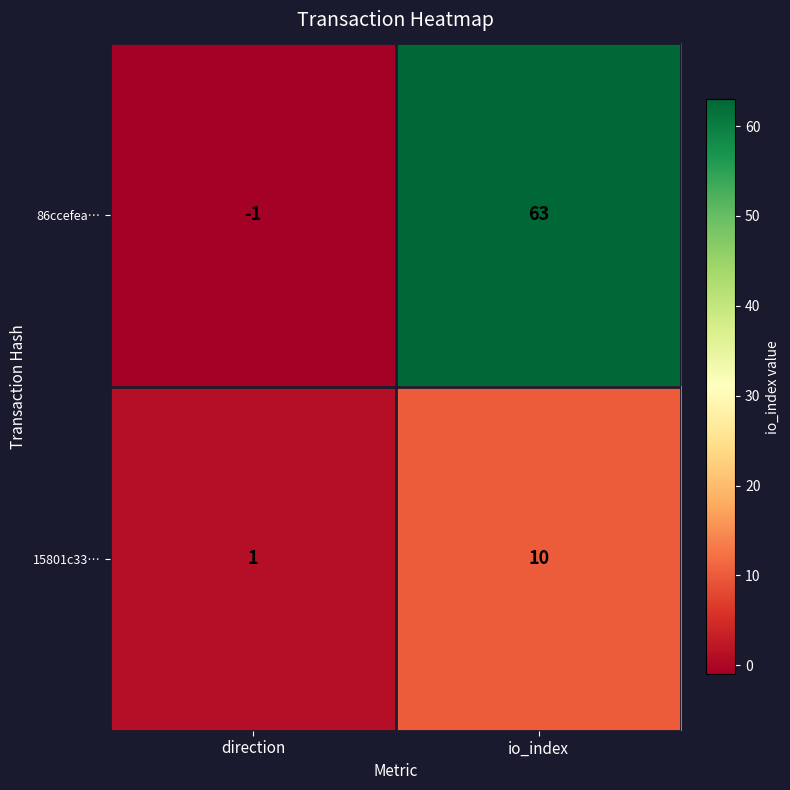

Reading left to right, what are all the values shown in this chart?

86ccefea…: direction=-1	io_index=63
15801c33…: direction=1	io_index=10